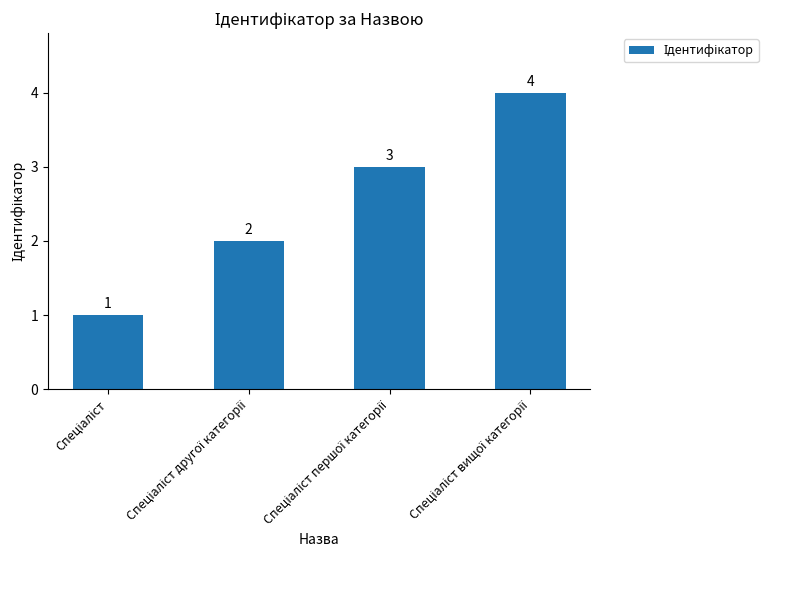

What is the difference between the second highest and minimum values?

2